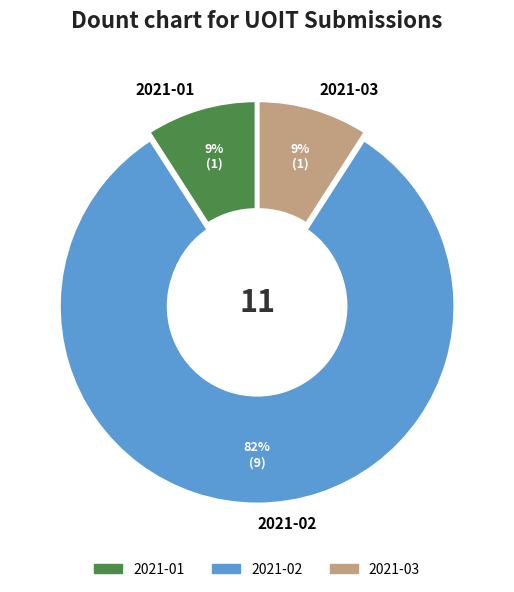

To the nearest percent, what is the combined percentage of 2021-03 and 2021-02?

91%